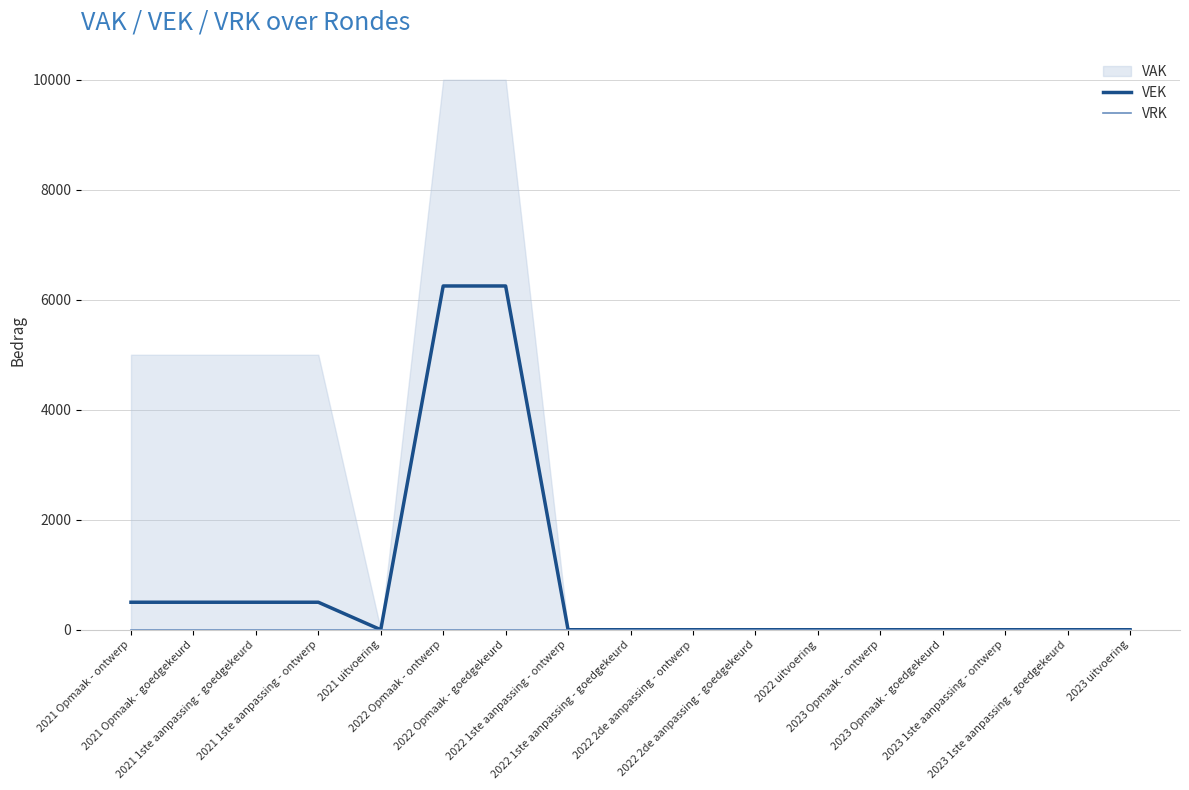

True or false: VRK and VEK cross at least once.

False